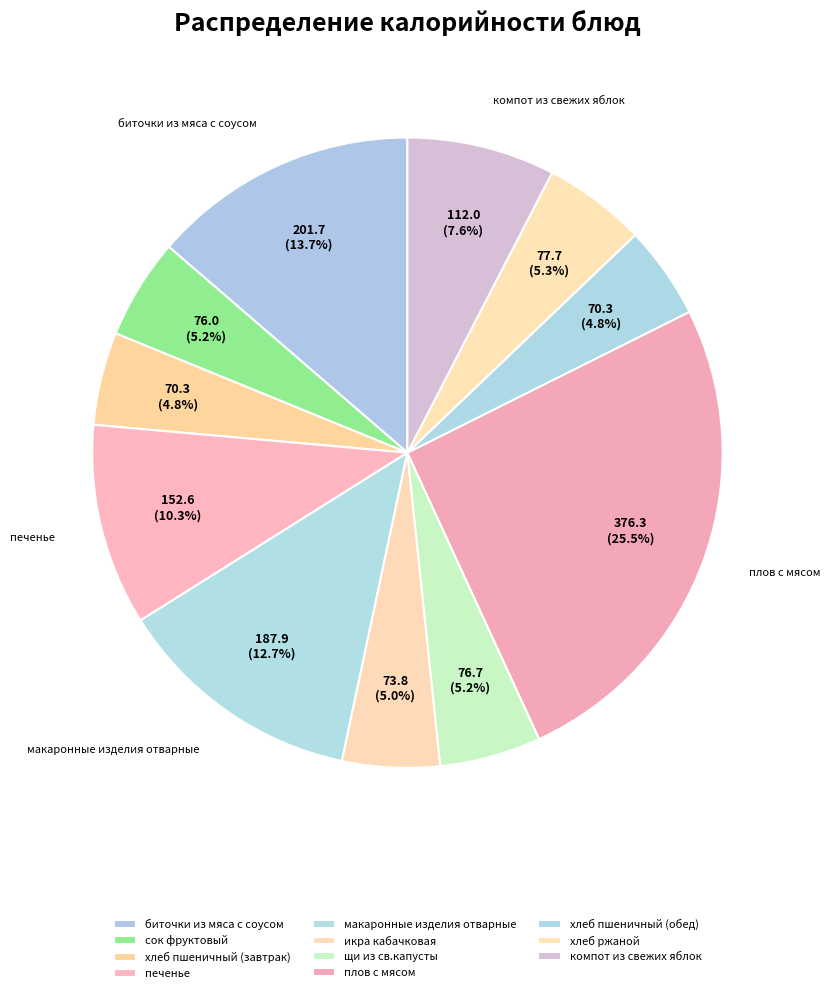

To the nearest percent, what is the difference between the largest and smallest slice percentages?

21%